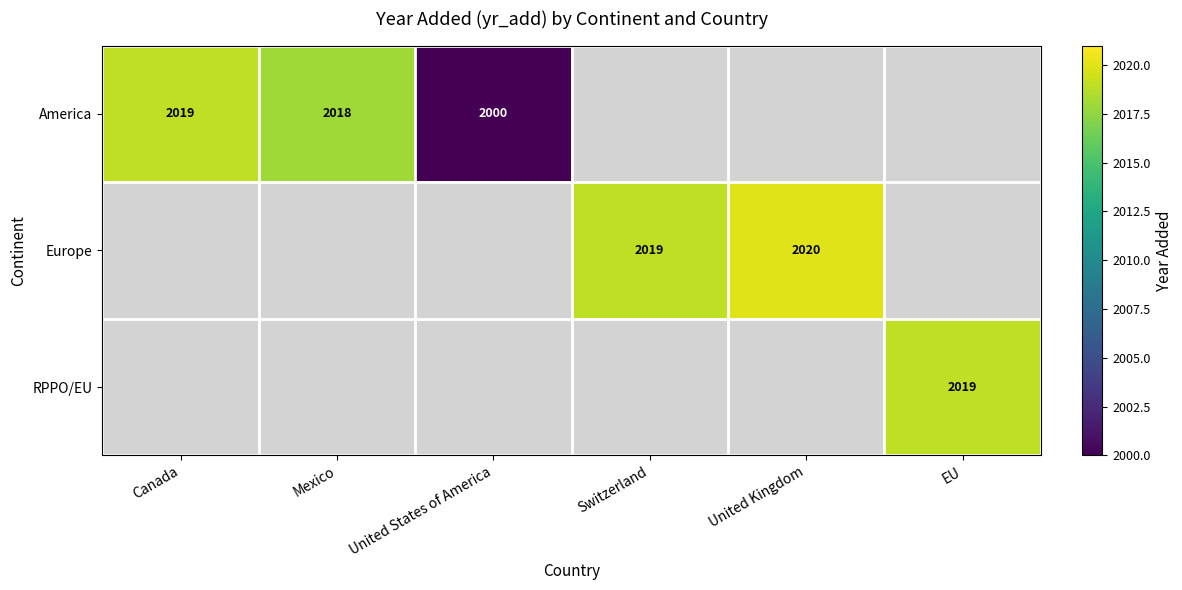

The Europe series shows 2019 at Switzerland. True or false?

True